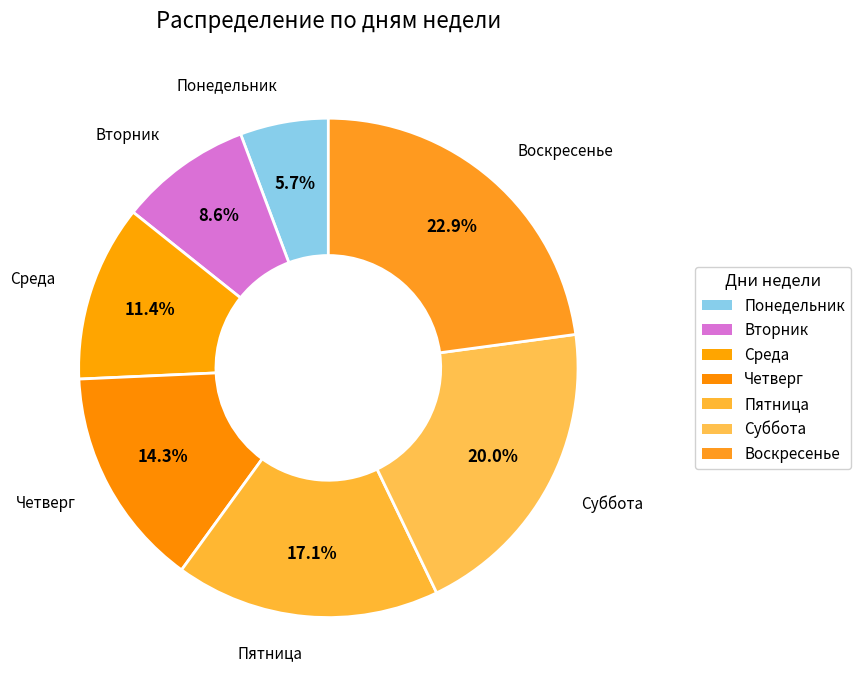

What is the change in value from Понедельник to Воскресенье?

+6